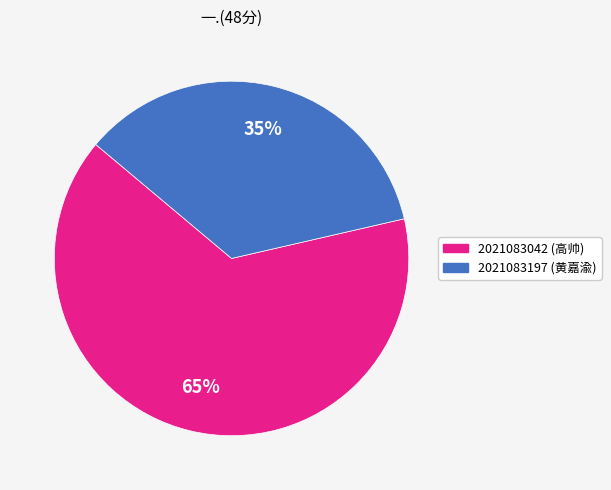

Between 2021083197 and 2021083042, which is larger?

2021083042